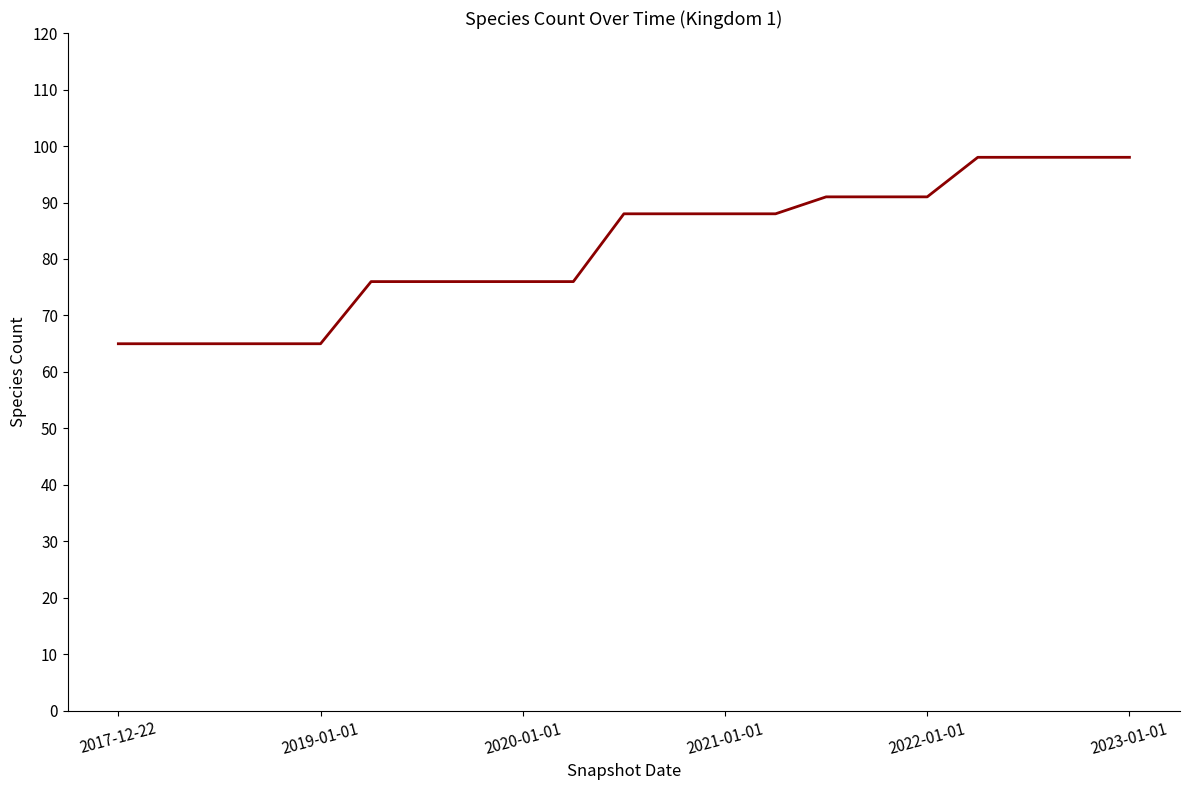

What is the maximum value shown in the chart?

98